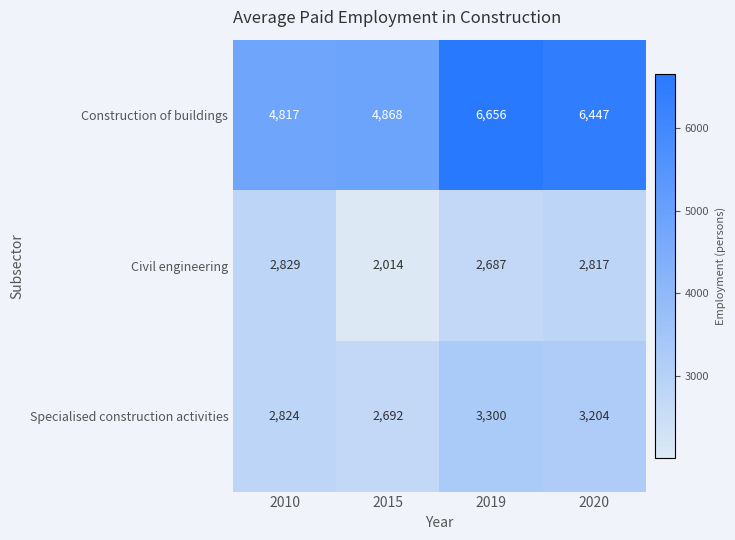

True or false: Specialised construction activities has a value of 5583 at 2019.

False